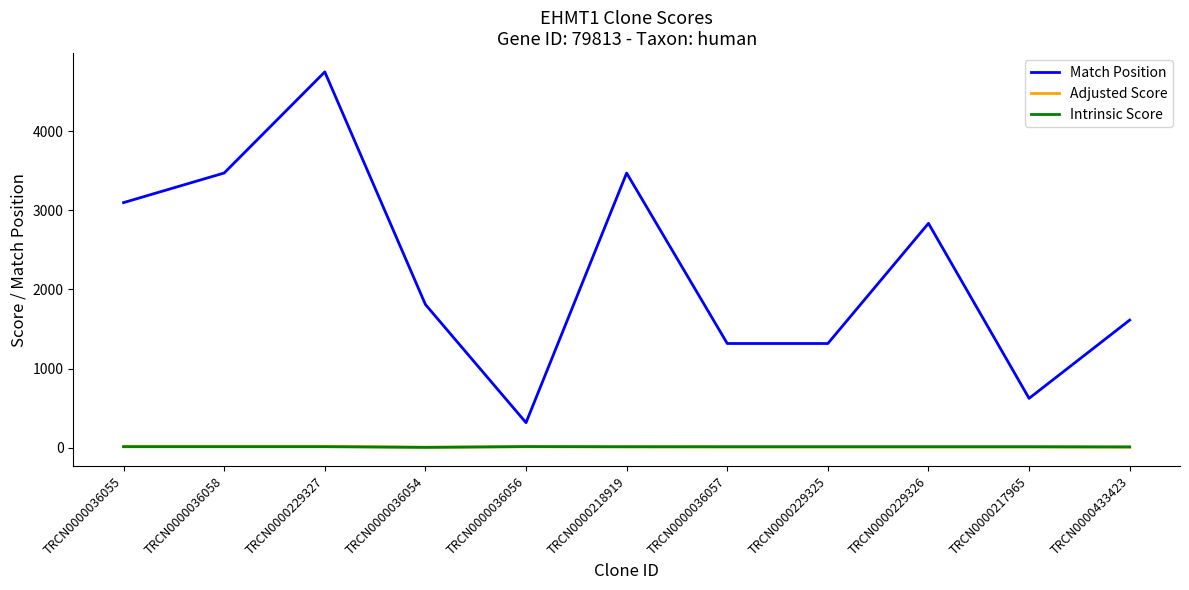

True or false: Adjusted Score and Match Position cross at least once.

False